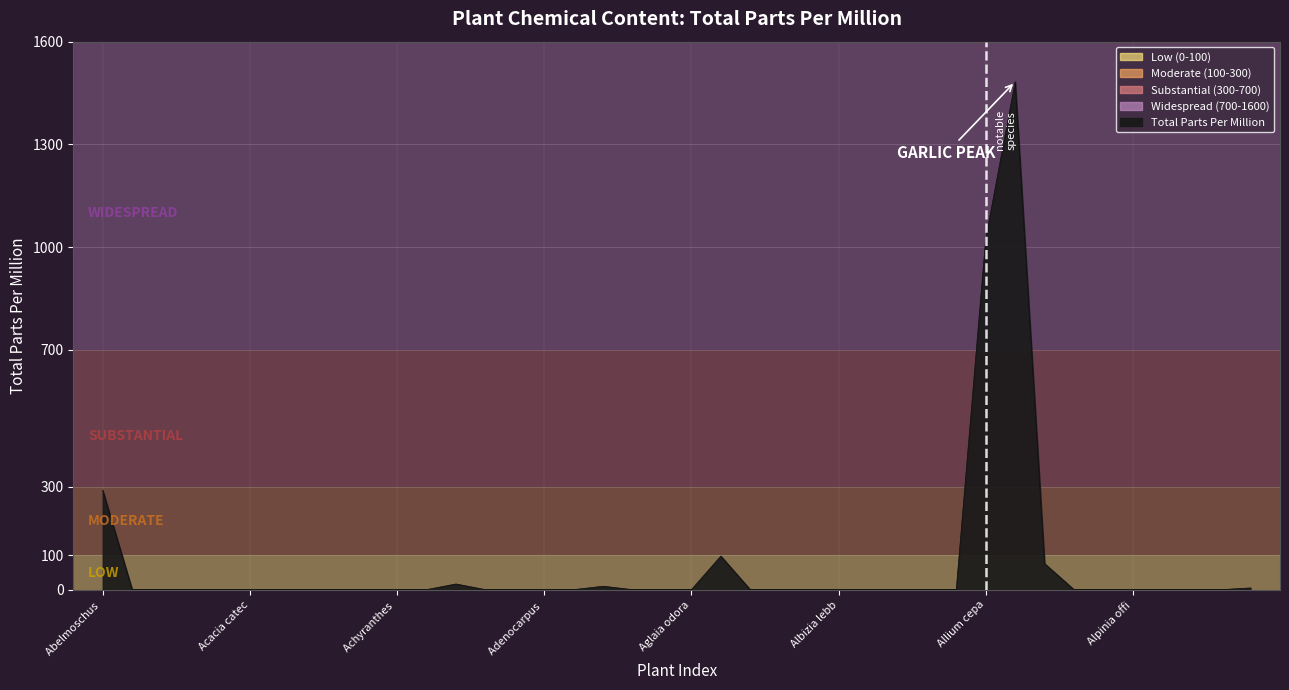

What is the difference between the maximum and minimum values?

1483.0